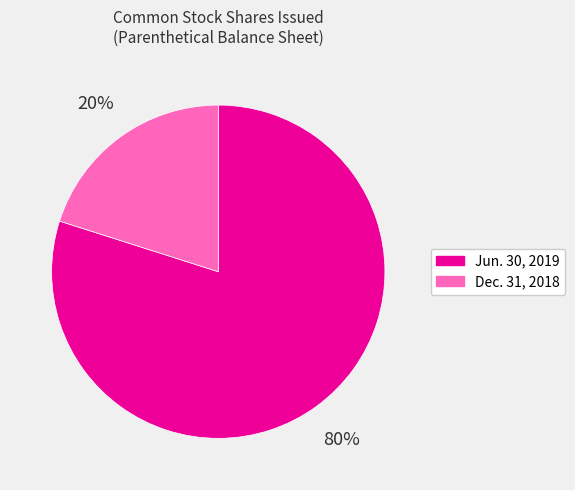

Does any single category account for the majority?

Yes